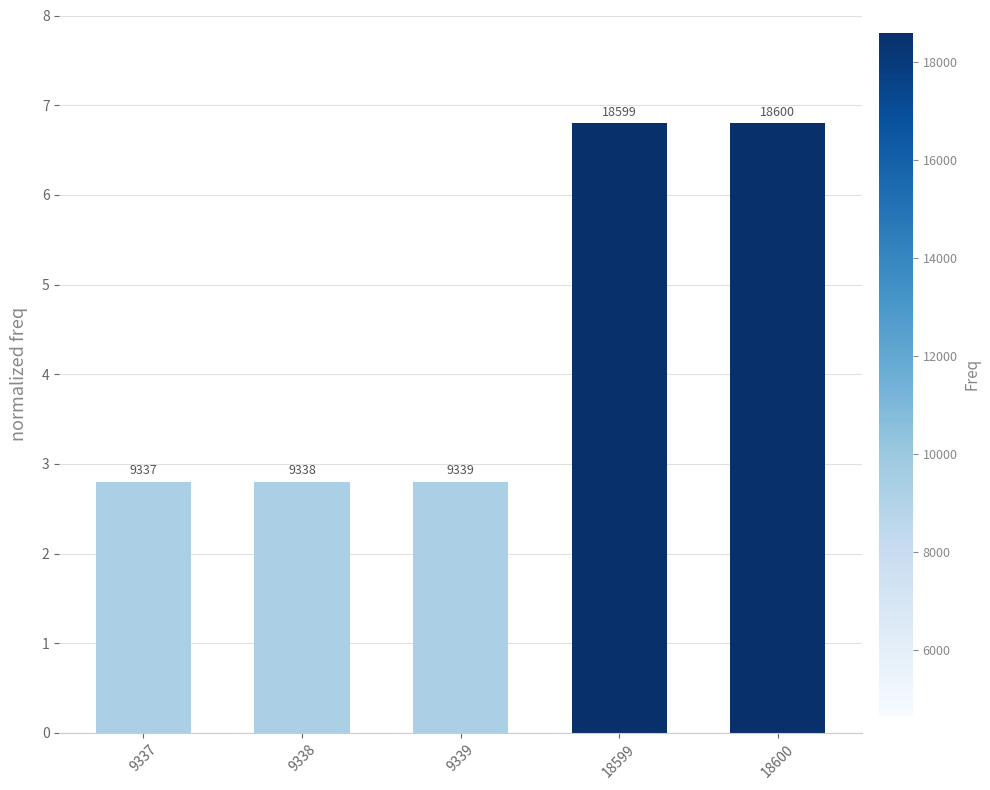

At which category does the chart reach its peak across all series?

18600